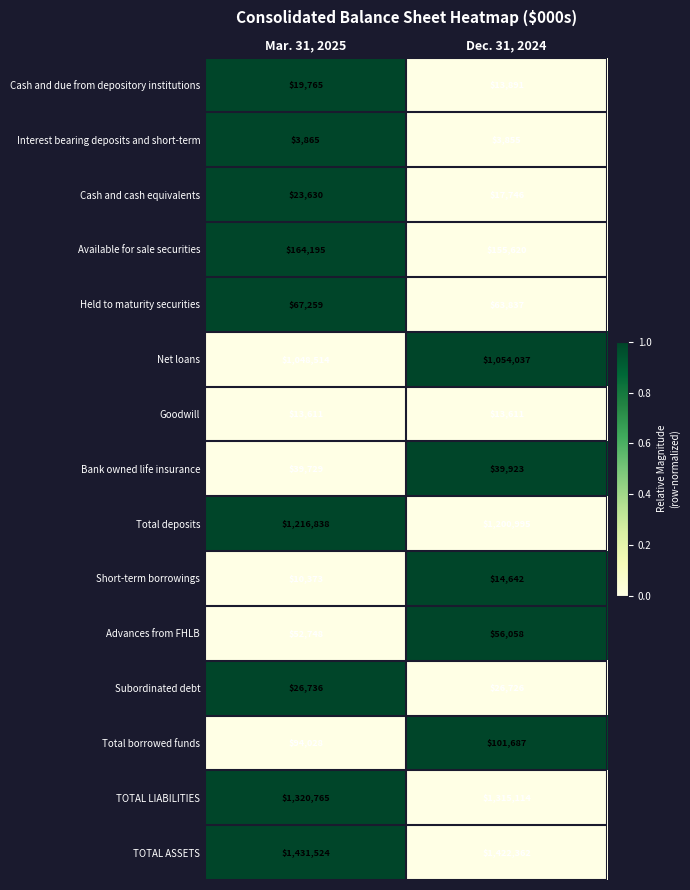

The Bank owned life insurance series shows 39729 at Mar. 31, 2025. True or false?

True